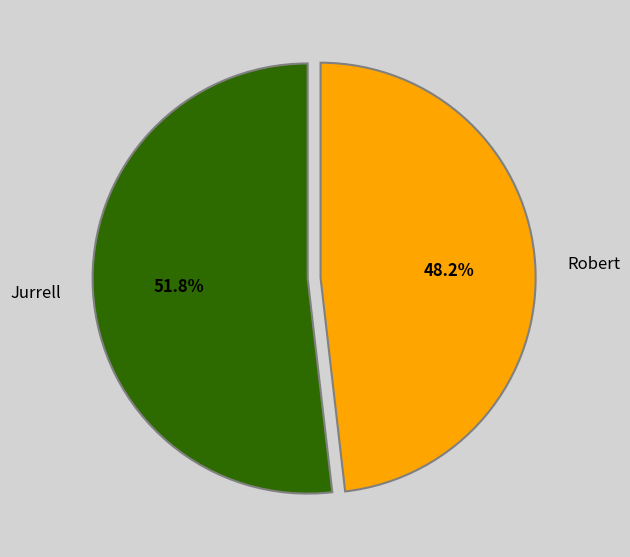

Rank the categories by value from highest to lowest.

Jurrell, Robert